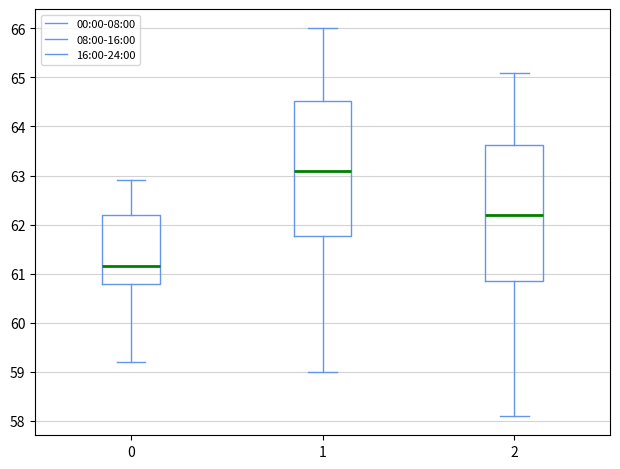

Reading left to right, read every box against the y-axis: the position of its median line, the range the box covers, and the ends of its whiskers. The values are not printed on the chart, so give them approximately, as read against the axis.

0: median 61.2, box 60.8 to 62.2, whiskers 59.2 to 62.9
1: median 63.1, box 61.8 to 64.5, whiskers 59.0 to 66.0
2: median 62.2, box 60.9 to 63.6, whiskers 58.1 to 65.1